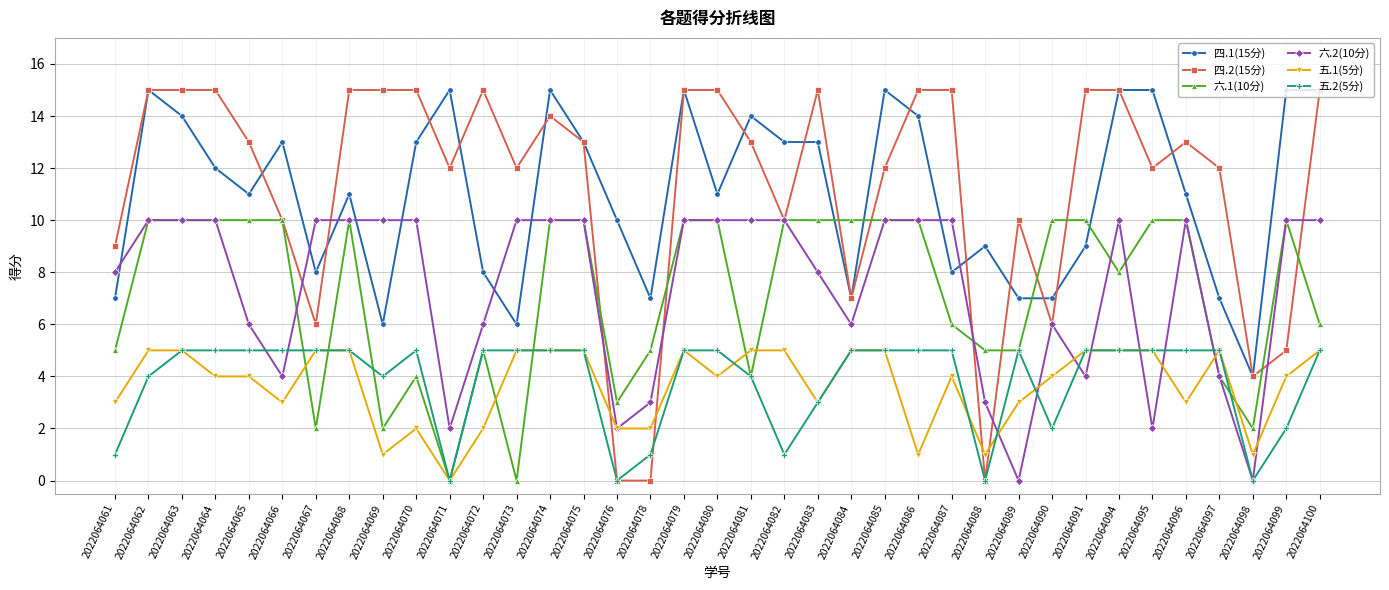

The 四.1(15分) series shows 4 at 2022064067. True or false?

False